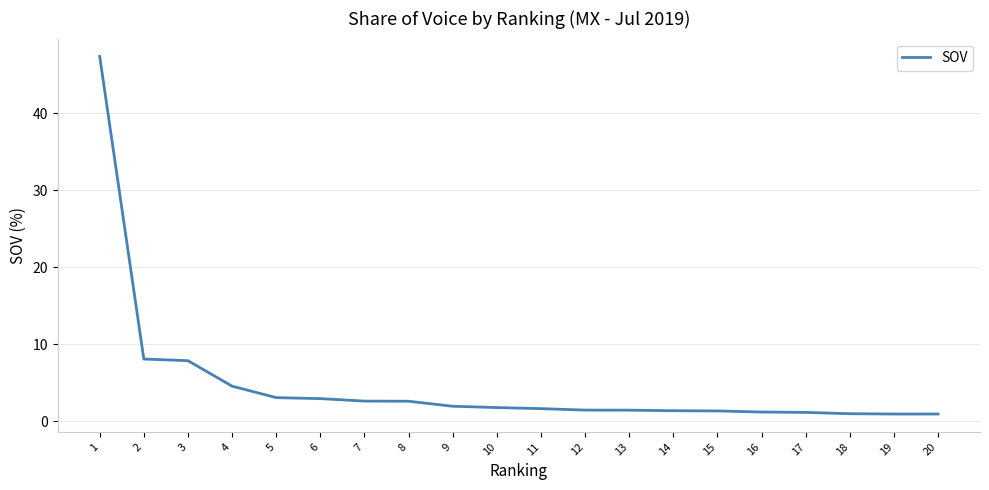

Approximately how many times larger is the value at 1 compared to 2?

5.9